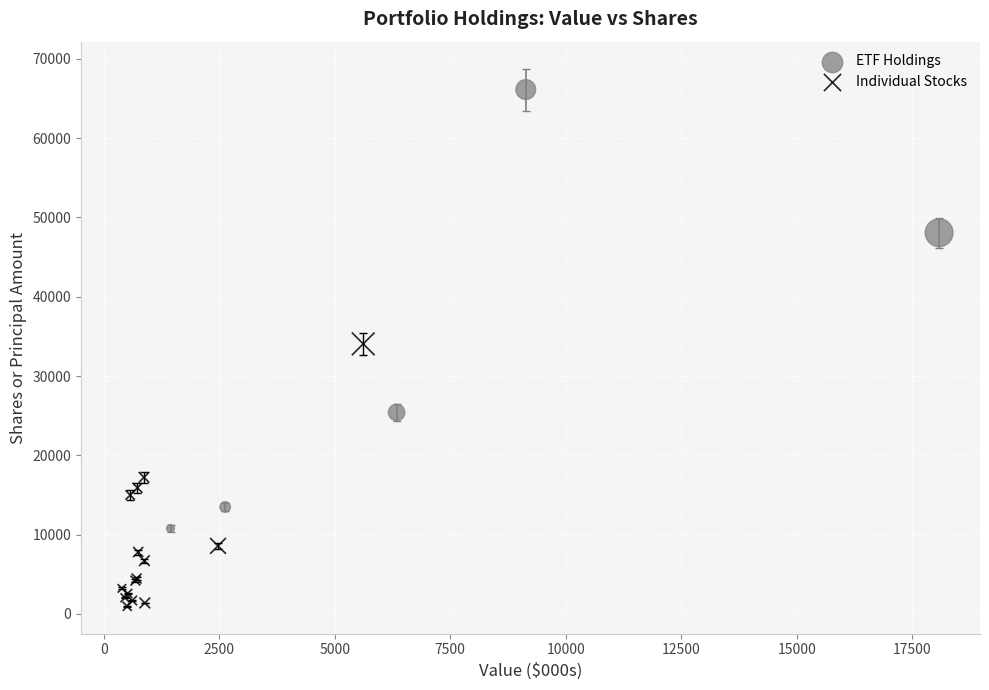

Which series reaches the minimum Y coordinate?

Individual Stocks